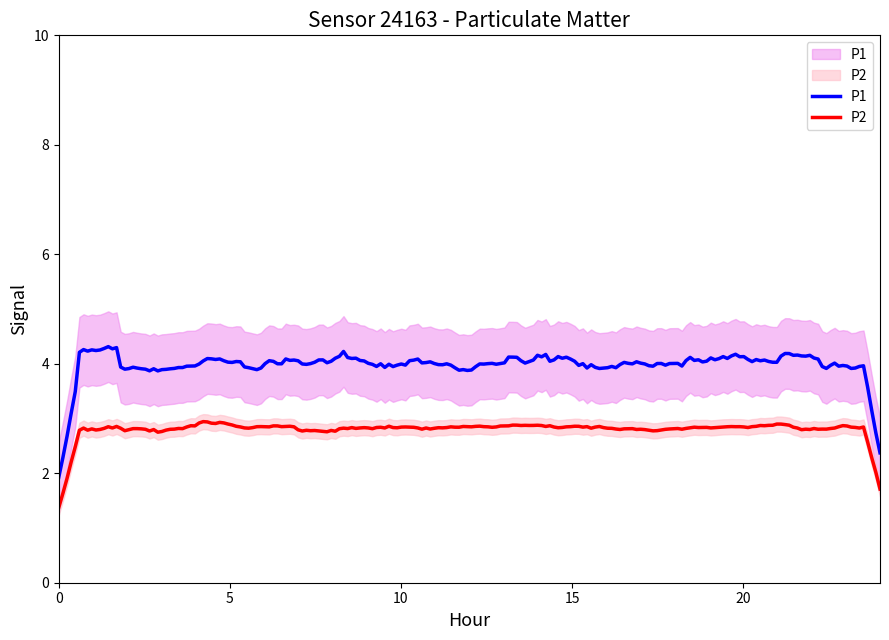

At which category is the sum across all series the highest?

9